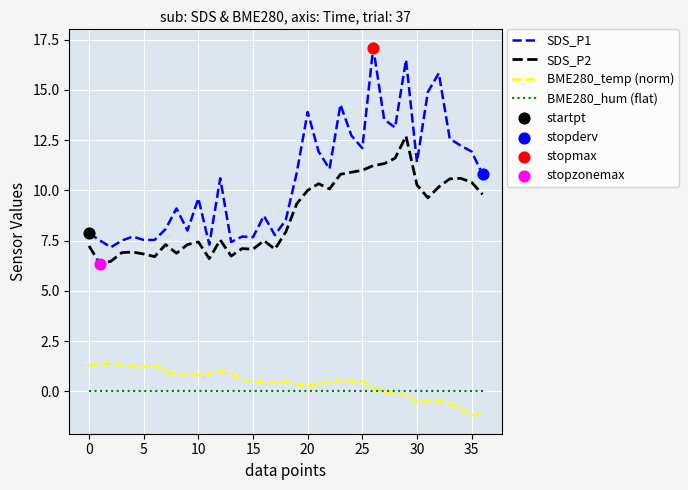

Which series has the largest total across all categories?

SDS_P1